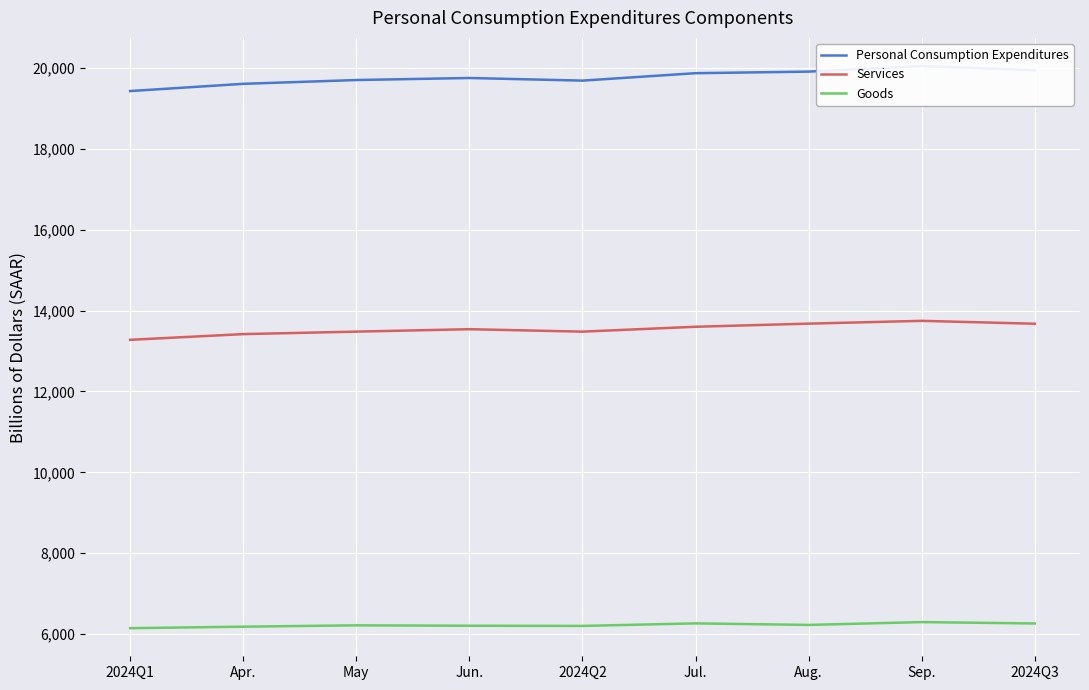

Reading left to right, transcribe all the data shown in this chart.

Personal Consumption Expenditures: 19424.8	19603.3	19697.3	19747.5	19682.7	19866.3	19905.0	20044.1	19938.4
Services: 13275.9	13417.3	13478.5	13538.5	13478.1	13599.0	13675.7	13745.2	13673.3
Goods: 6148.9	6186.0	6218.9	6209.0	6204.6	6267.2	6229.2	6298.9	6265.1